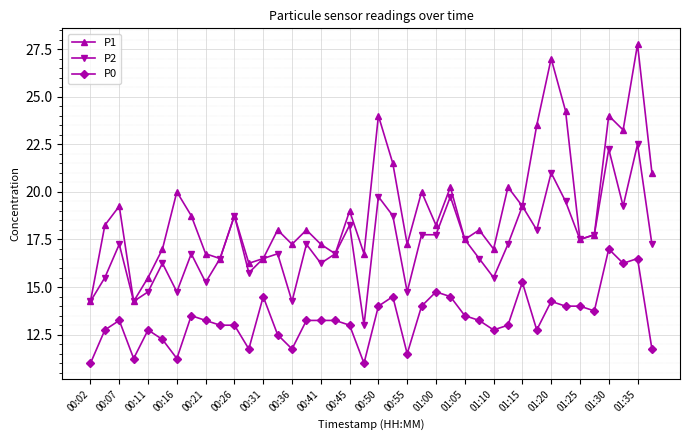

True or false: P2 and P0 intersect in this chart.

False